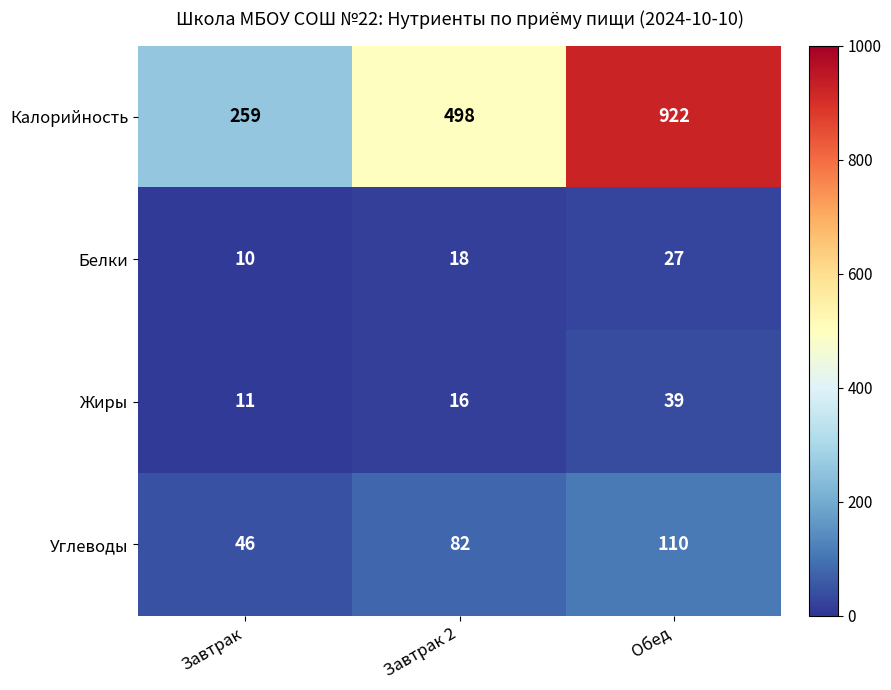

True or false: Белки has a value of 18 at Завтрак 2.

True